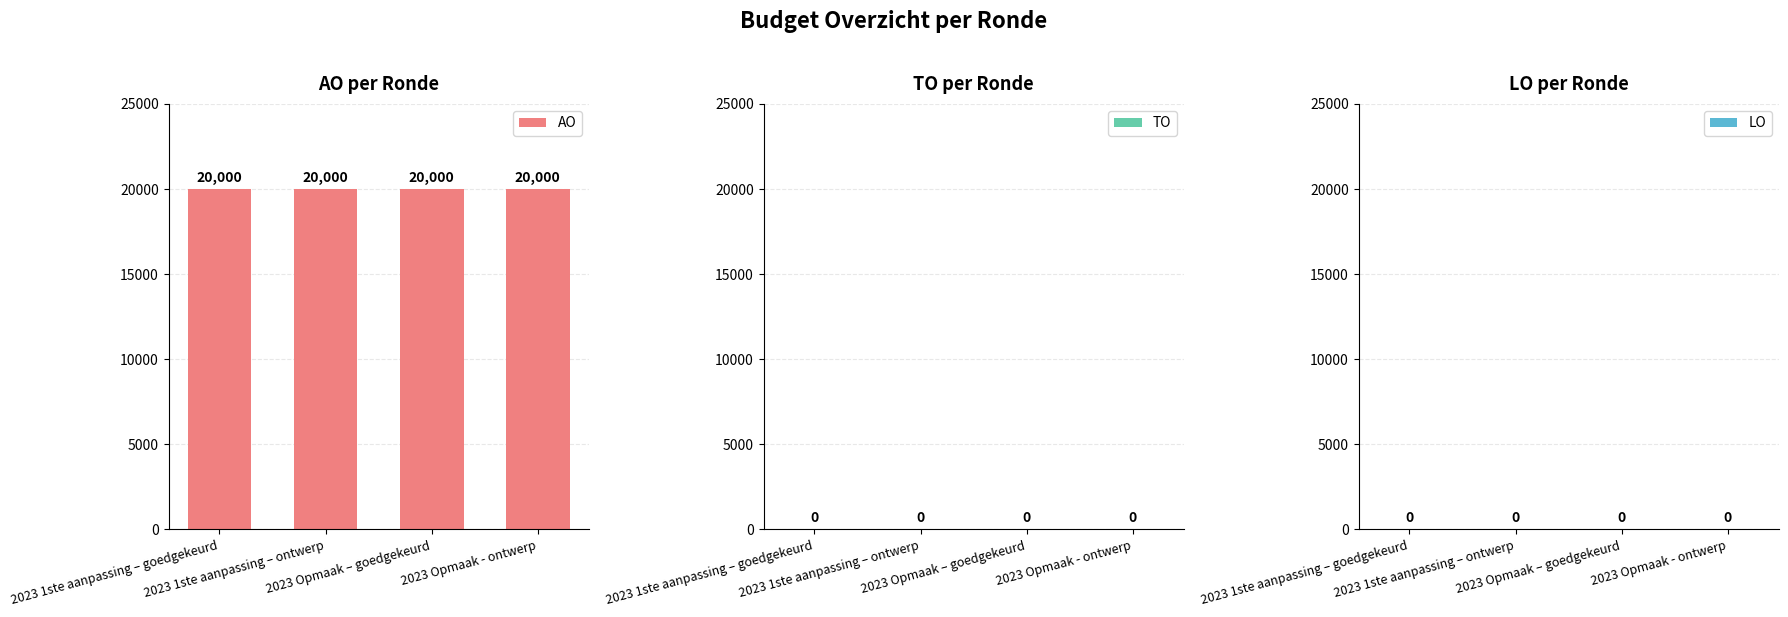

What are all the series names shown in the legend?

AO, TO, LO